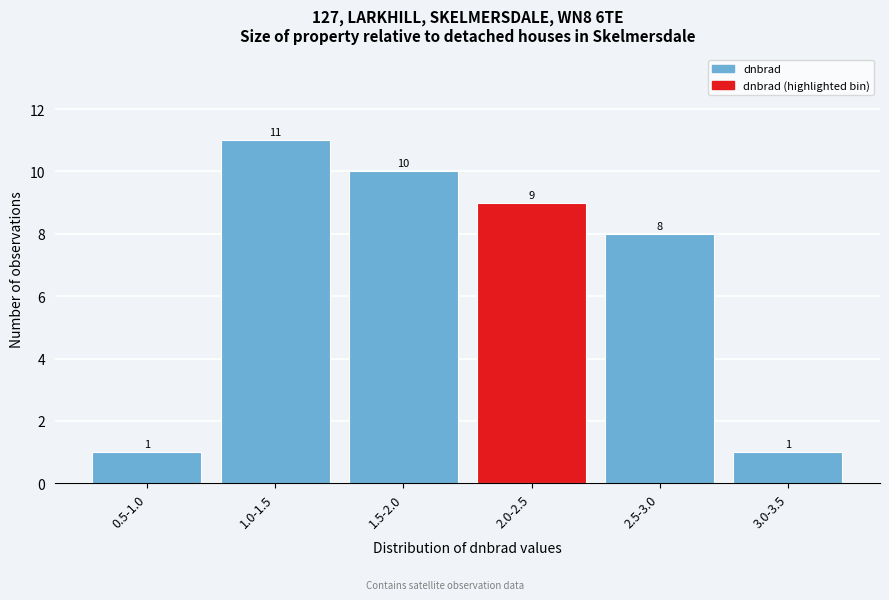

Reading left to right, what are all the values shown in this chart?

1	11	10	9	8	1